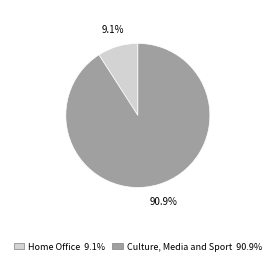

True or false: Culture, Media and Sport accounts for 76% of the total.

False